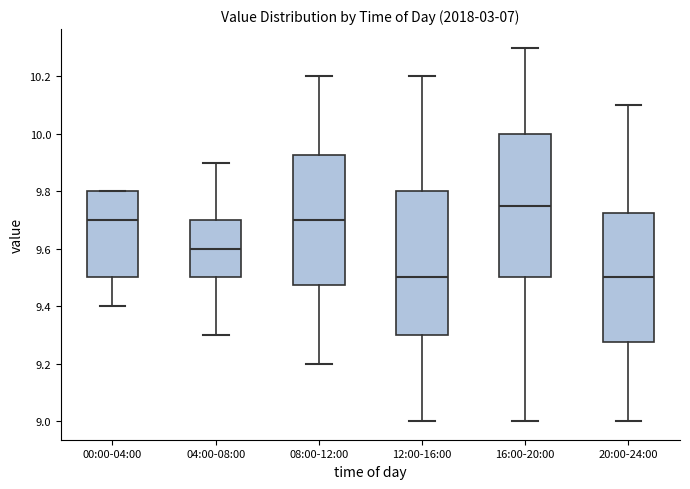

Reading left to right, transcribe this box plot: for each box, give where its median line is, the range the box spans, and where its two whiskers end, as read against the y-axis. The values are not printed on the chart, so give them approximately, as read against the axis.

00:00-04:00: median 9.70, box 9.50 to 9.80, whiskers 9.40 to 9.80
04:00-08:00: median 9.60, box 9.50 to 9.70, whiskers 9.30 to 9.90
08:00-12:00: median 9.70, box 9.48 to 9.92, whiskers 9.20 to 10.20
12:00-16:00: median 9.50, box 9.30 to 9.80, whiskers 9.00 to 10.20
16:00-20:00: median 9.76, box 9.50 to 10.00, whiskers 9.00 to 10.30
20:00-24:00: median 9.50, box 9.28 to 9.72, whiskers 9.00 to 10.10